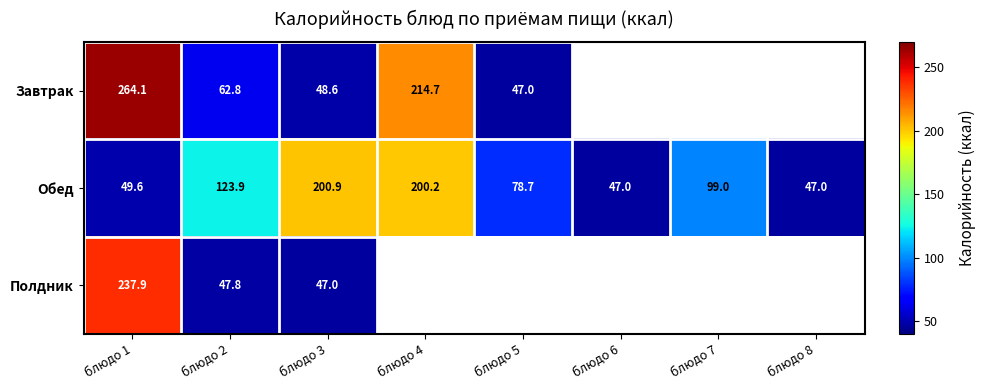

At which label does Обед reach its peak?

блюдо 3